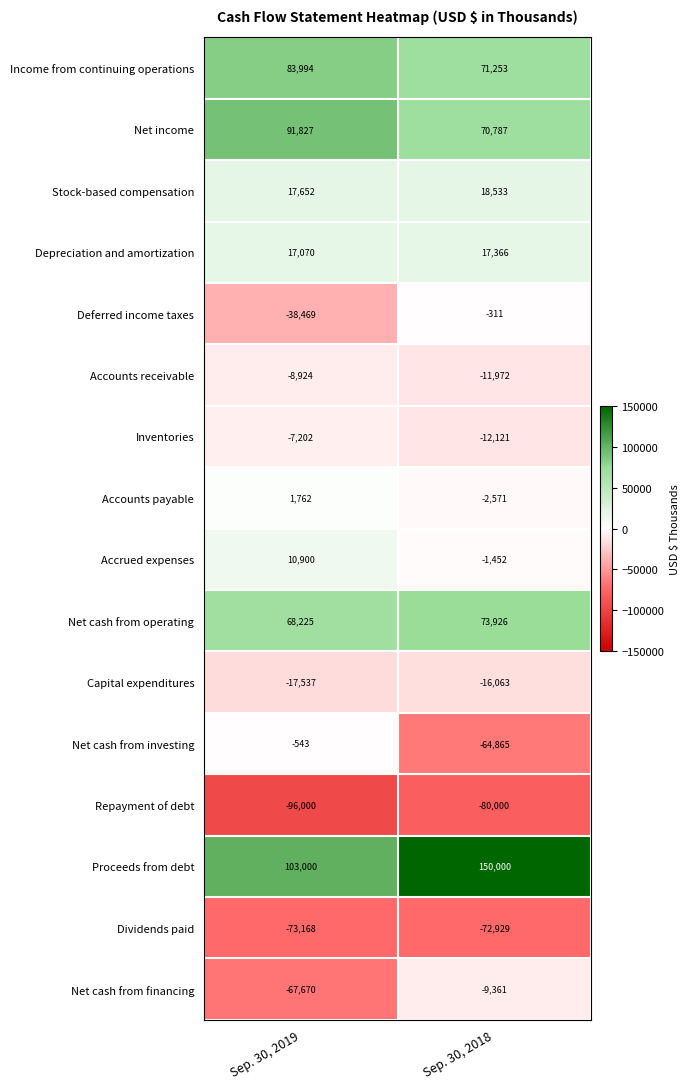

How many series are shown in this chart?

16